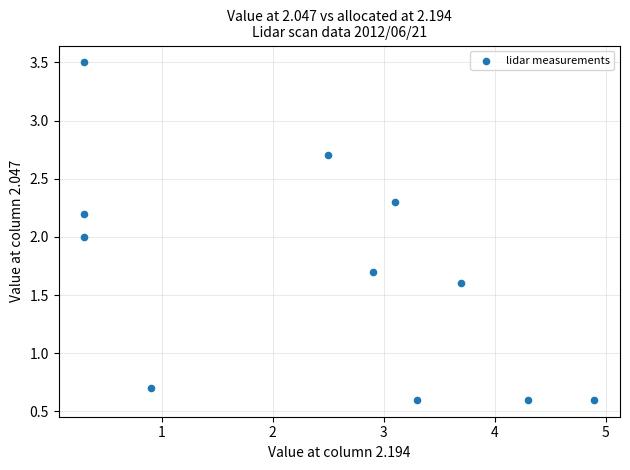

What is the range of Y values (max minus min)?

2.9